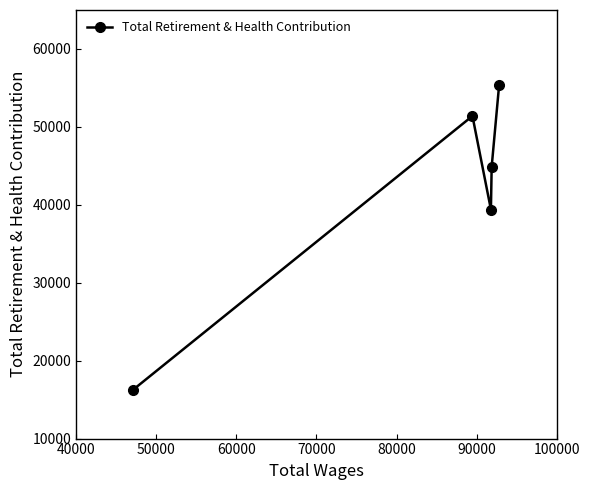

How many points are lower than both their immediate neighbors (excluding endpoints)?

1